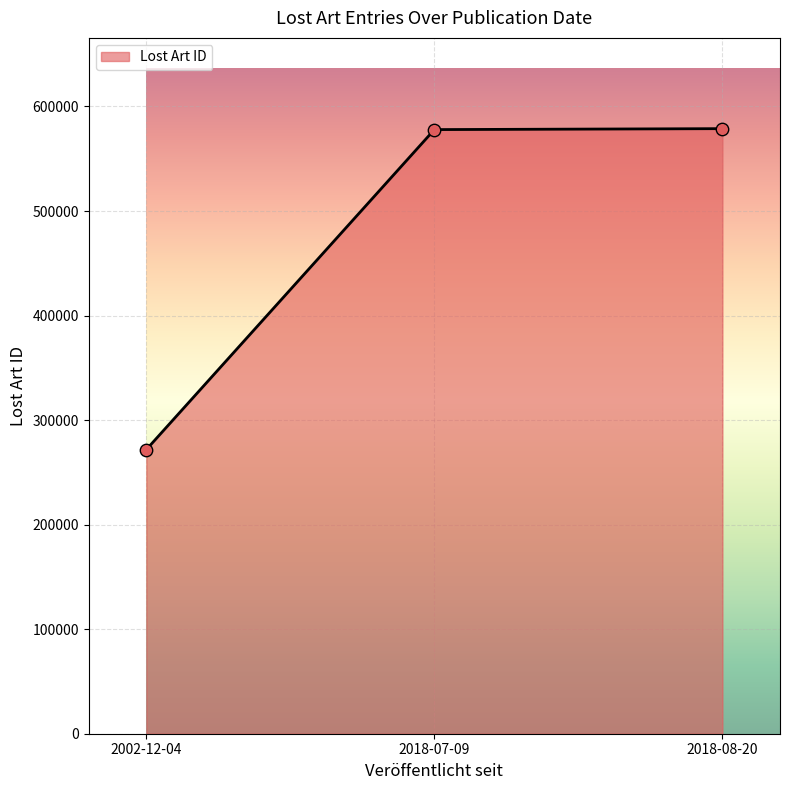

Which has a higher value, 2018-07-09 or 2002-12-04?

2018-07-09